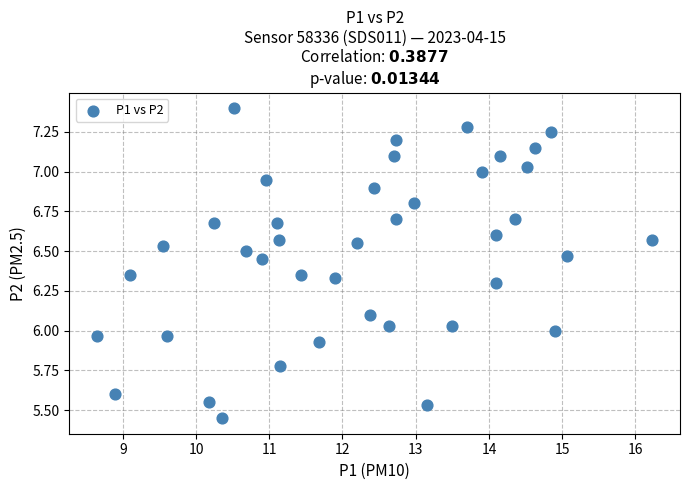

What is the range of X values (max minus min)?

7.6